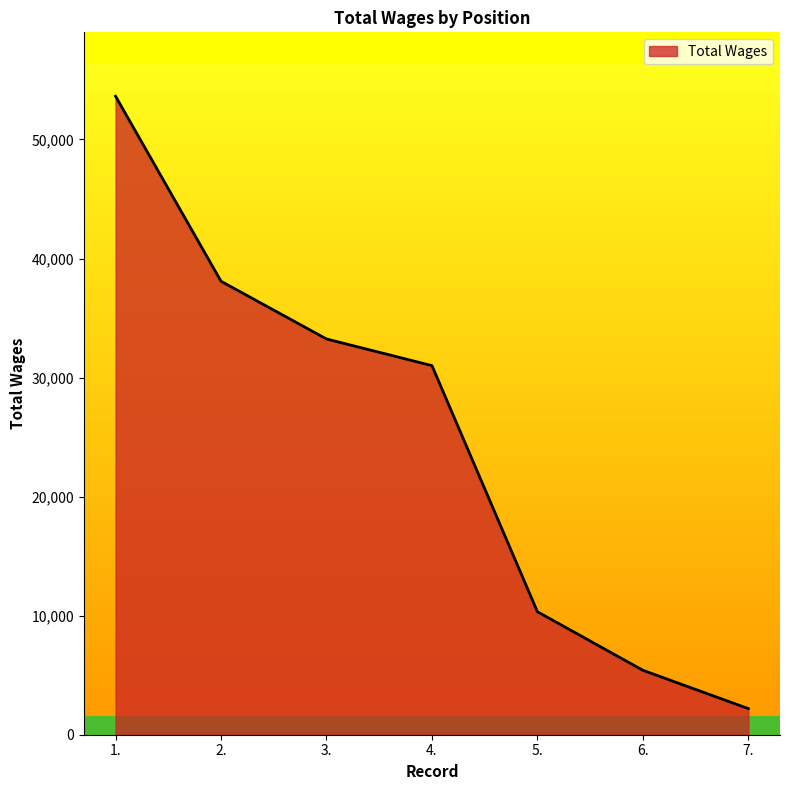

List the labels in order of value, largest first.

1., 2., 3., 4., 5., 6., 7.